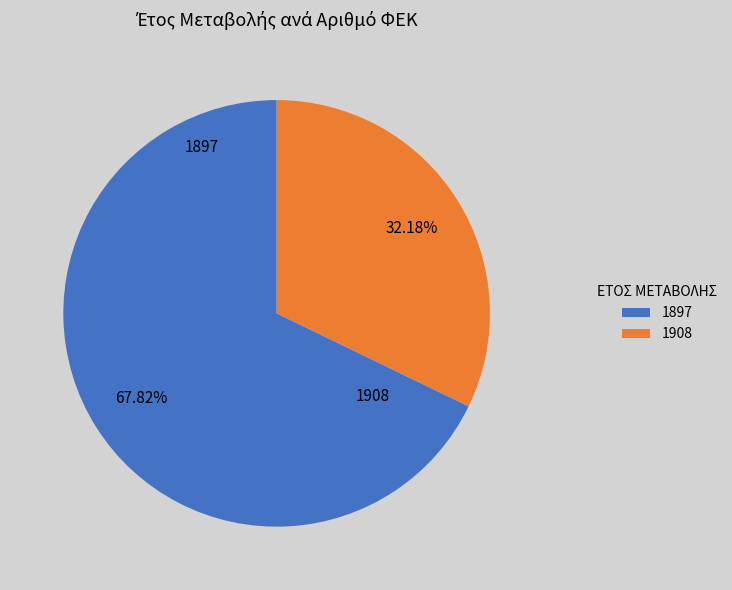

Which category has the smallest portion of the pie?

1908